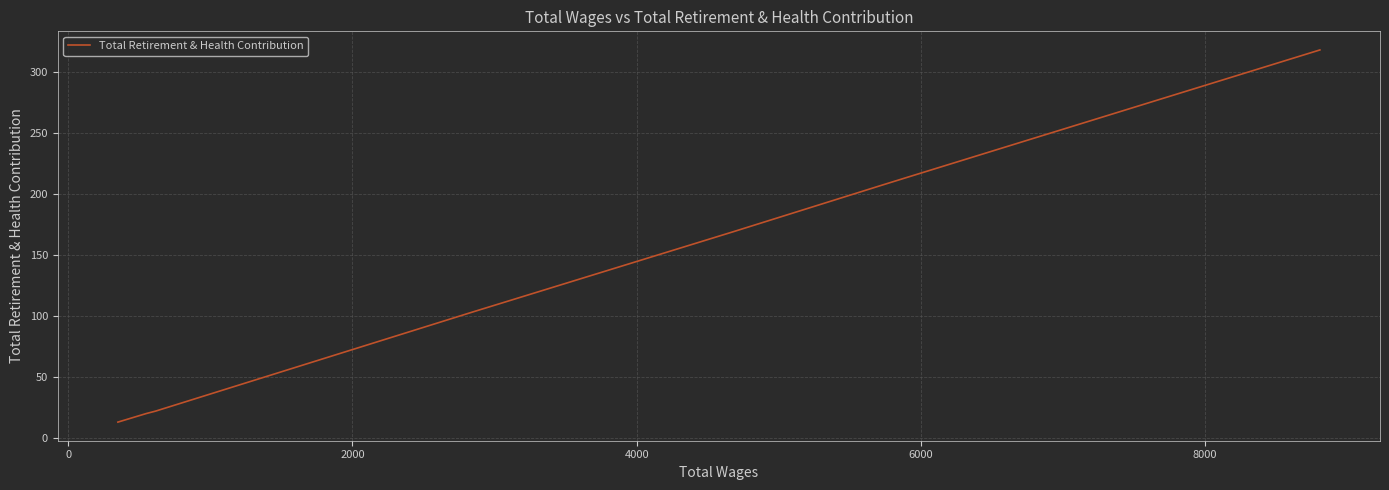

How many lines are shown in the chart?

1